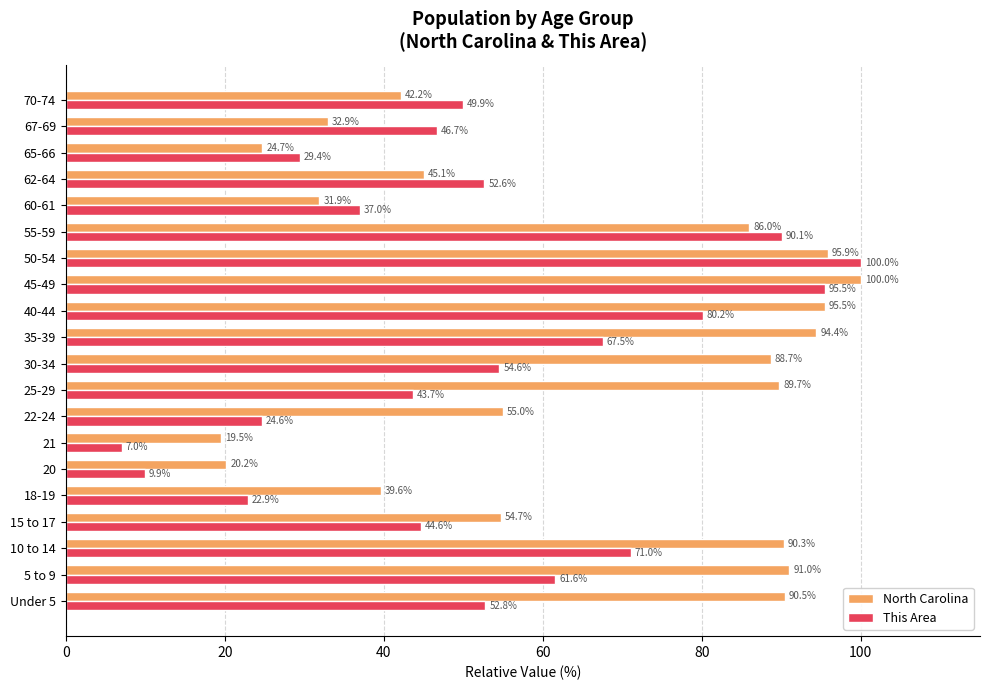

The This Area series shows 44.4 at 10 to 14. True or false?

False